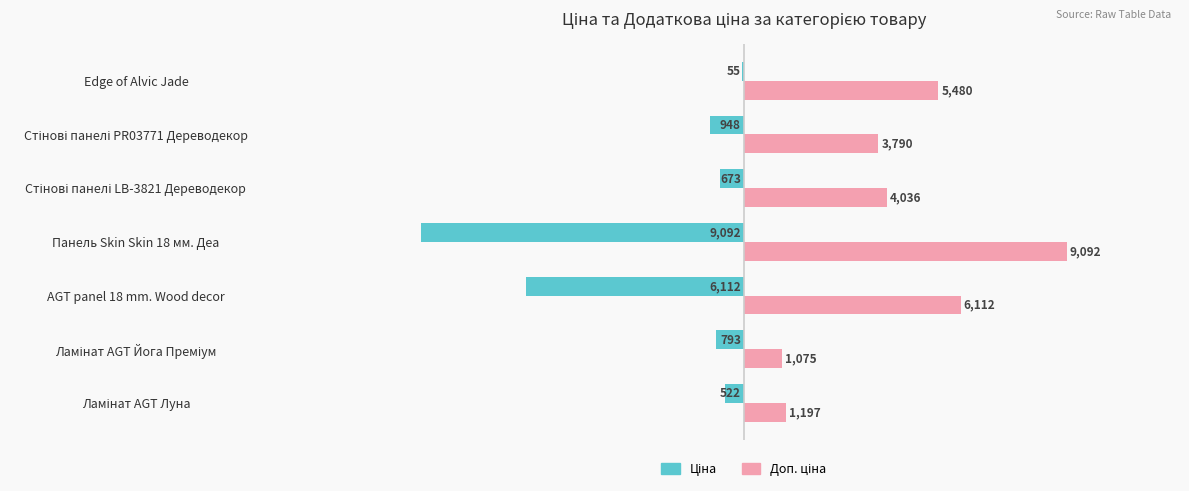

What is the greatest value displayed?

9092.0